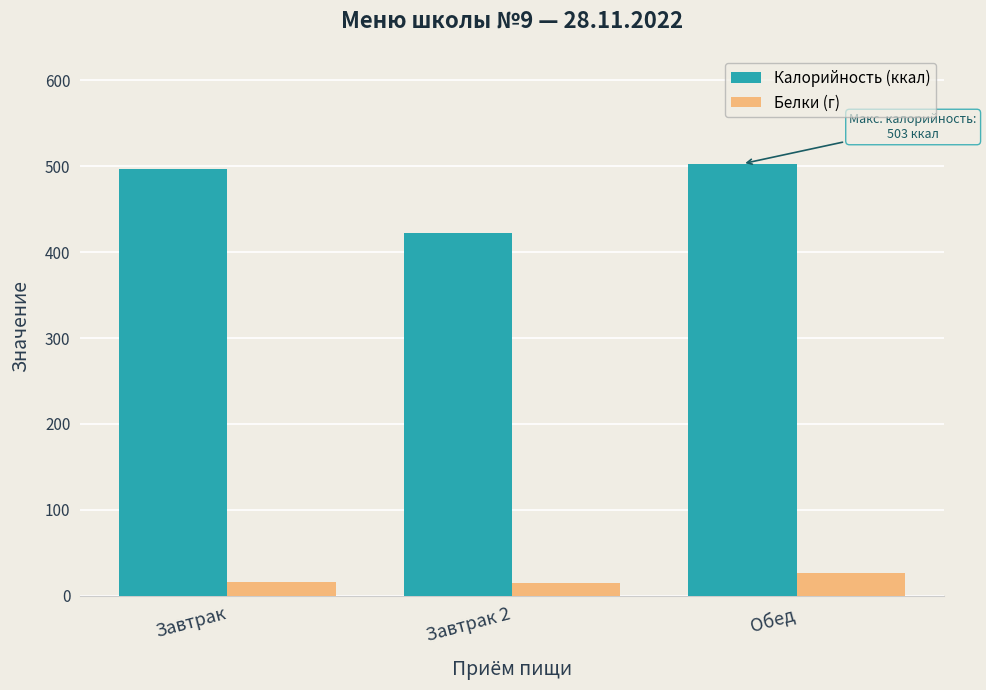

What is the difference between the maximum and minimum values in the Белки (г) series?

12.6